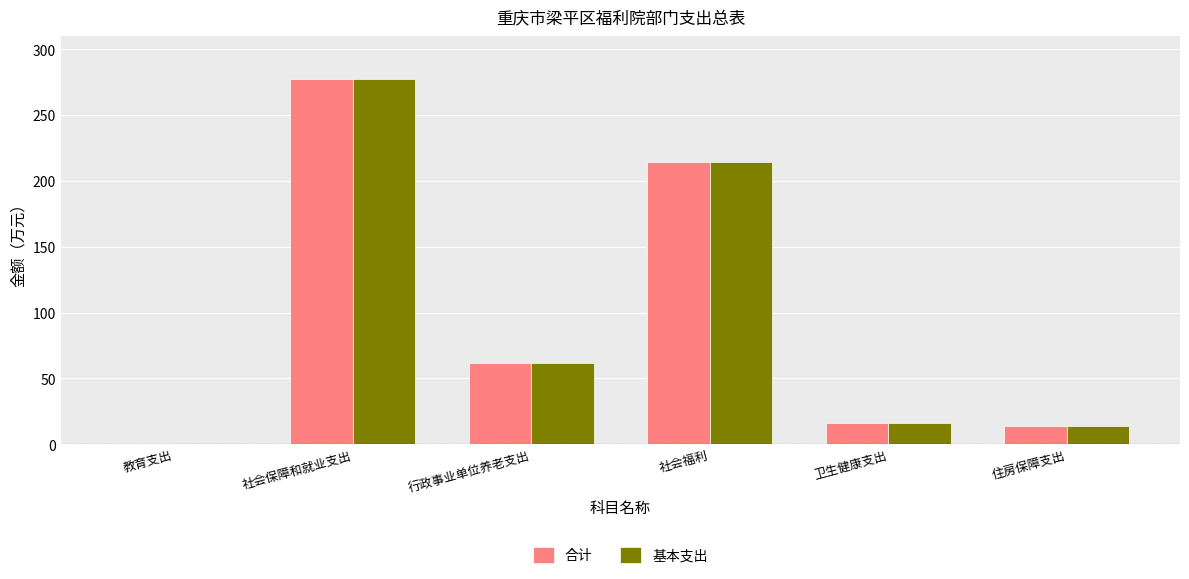

How many data points in 合计 are above 61?

3